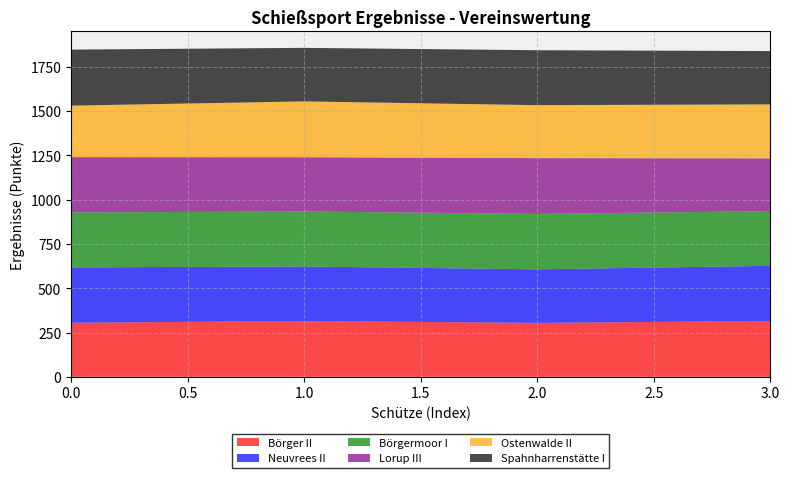

The value of Börger II at 0.0 is 305.0. True or false?

True